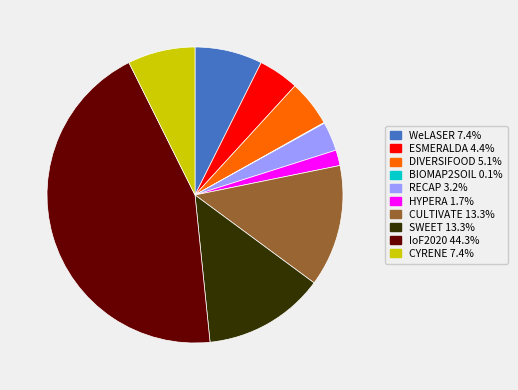

Approximately how many times larger is the value at HYPERA compared to RECAP?

0.5